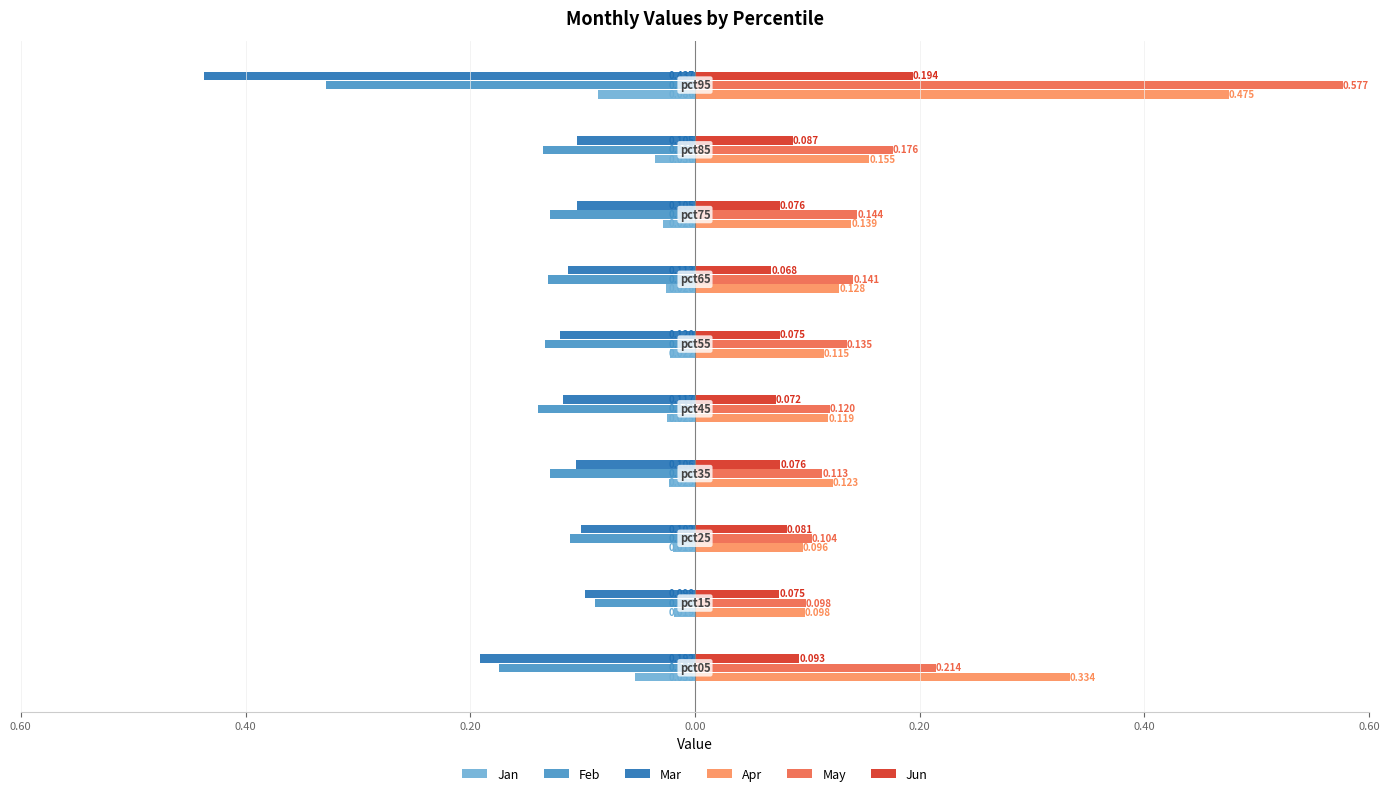

Which series has the largest range (max minus min)?

May